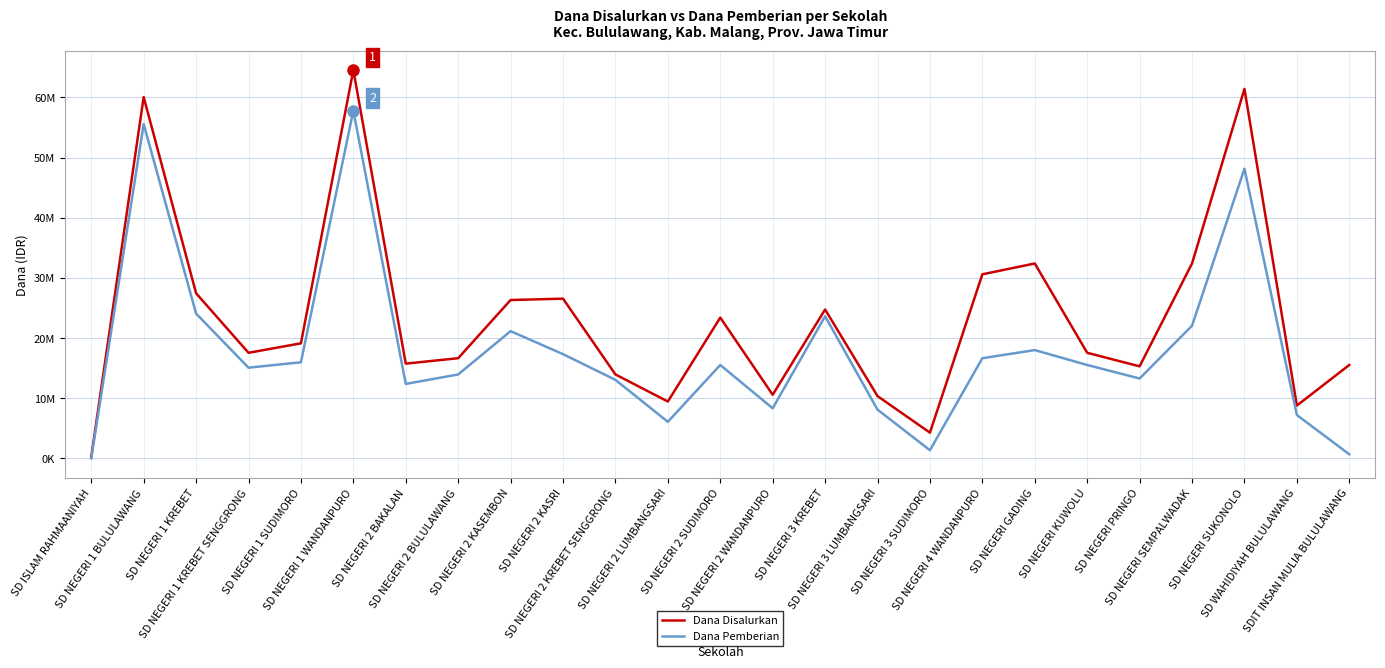

What is the sum of the Dana Pemberian values at SD ISLAM RAHMAANIYAH and SD NEGERI 1 KREBET SENGGRONG?

15075000